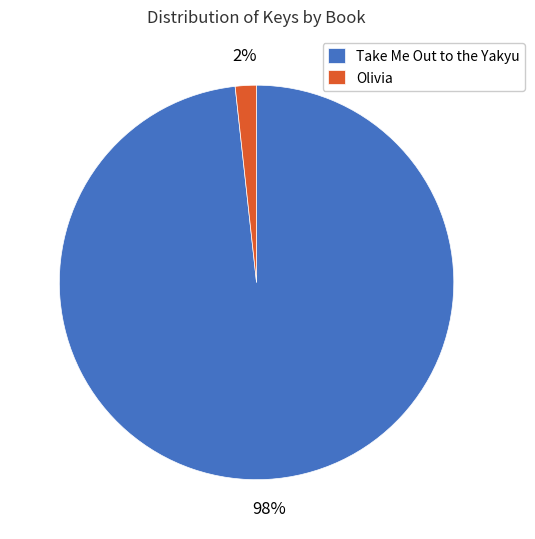

To the nearest percent, what is the combined percentage of Olivia and Take Me Out to the Yakyu?

100%